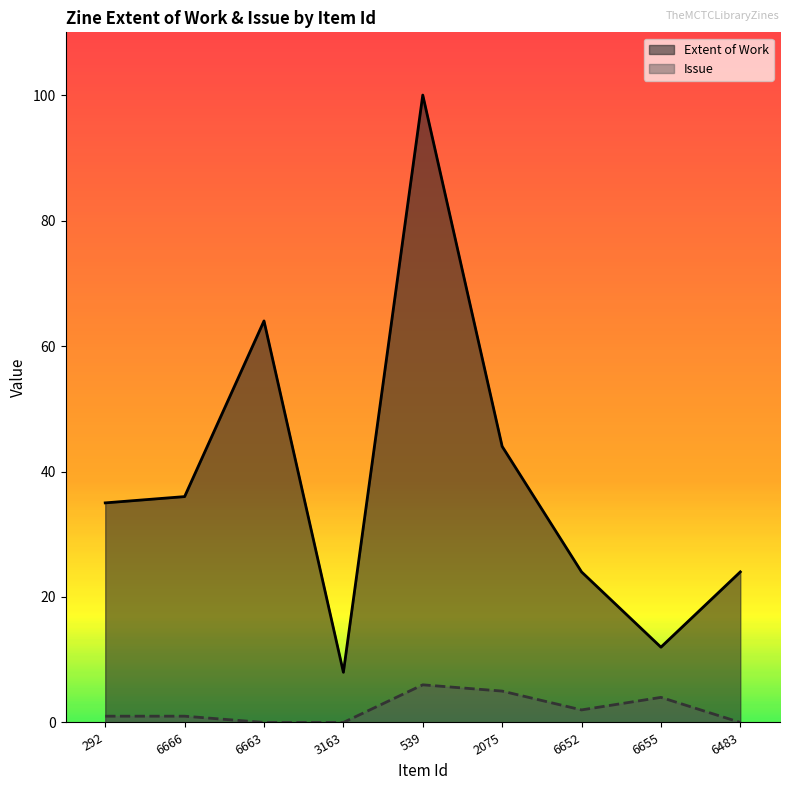

What is the spread (max minus min) of values at 539?

94